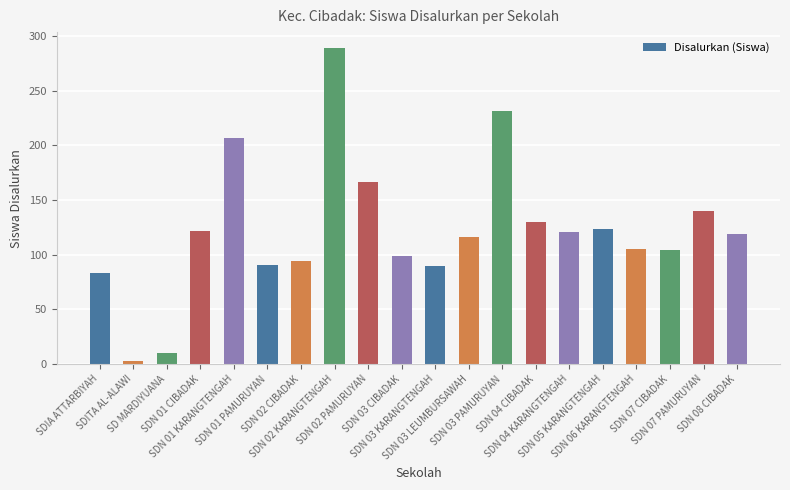

Where is the data nearest to the value 146?

SDN 07 PAMURUYAN